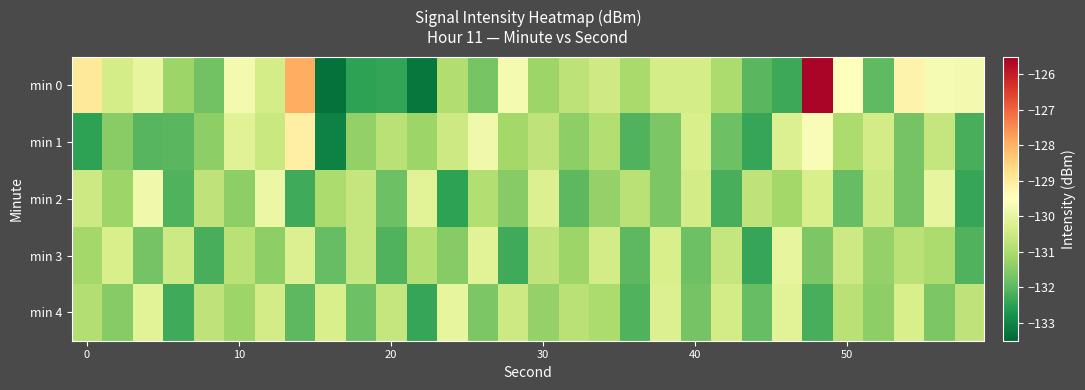

How many categories are shown in the chart?

30